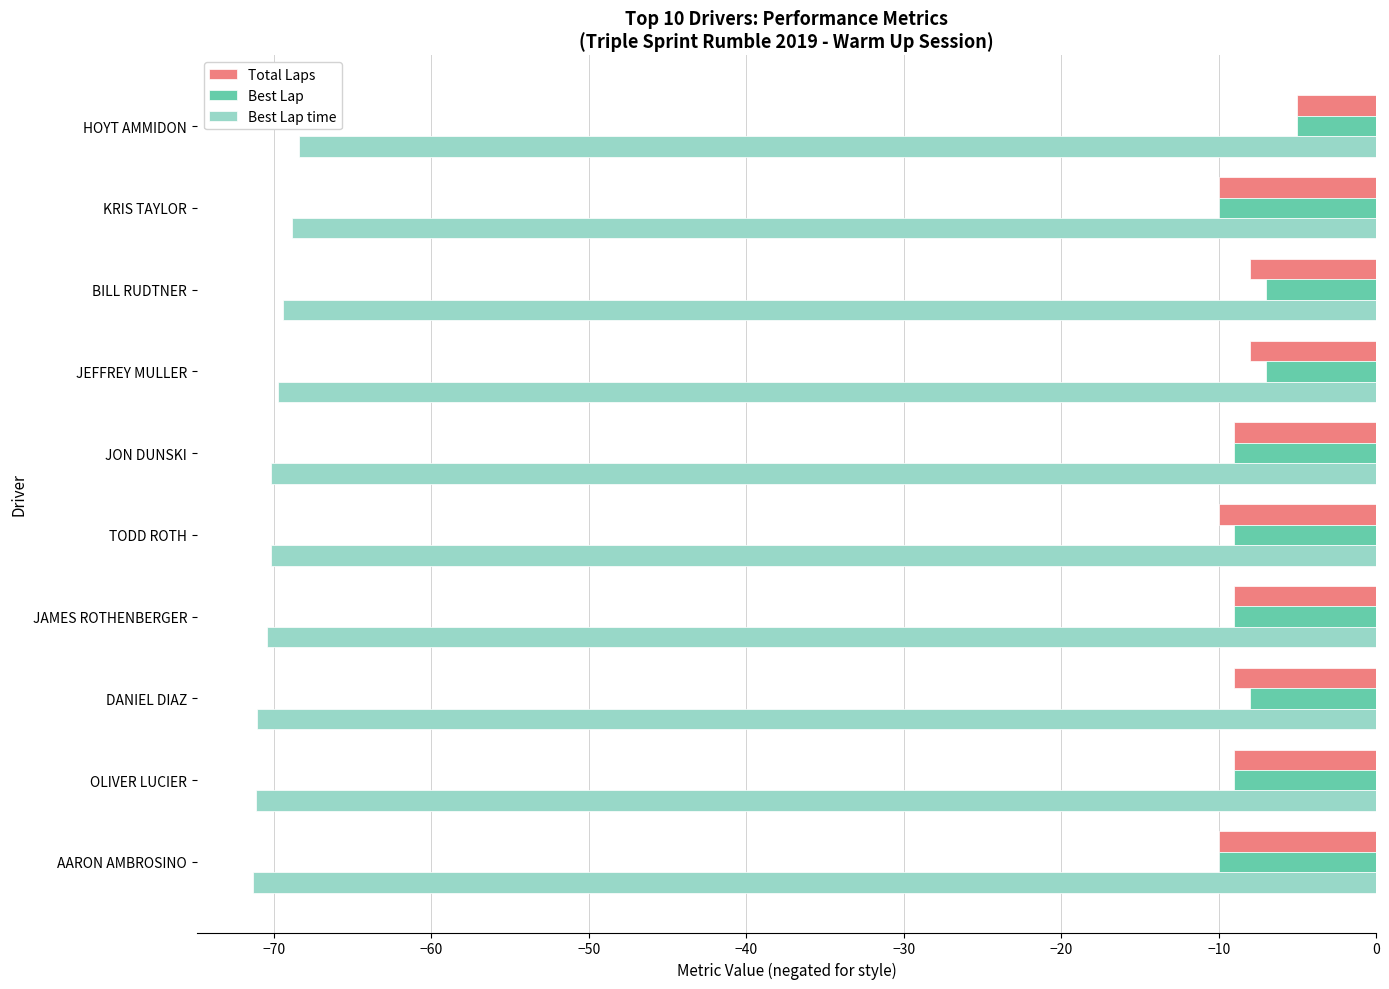

What is the difference between the maximum and minimum values in the Best Lap time series?

2.9